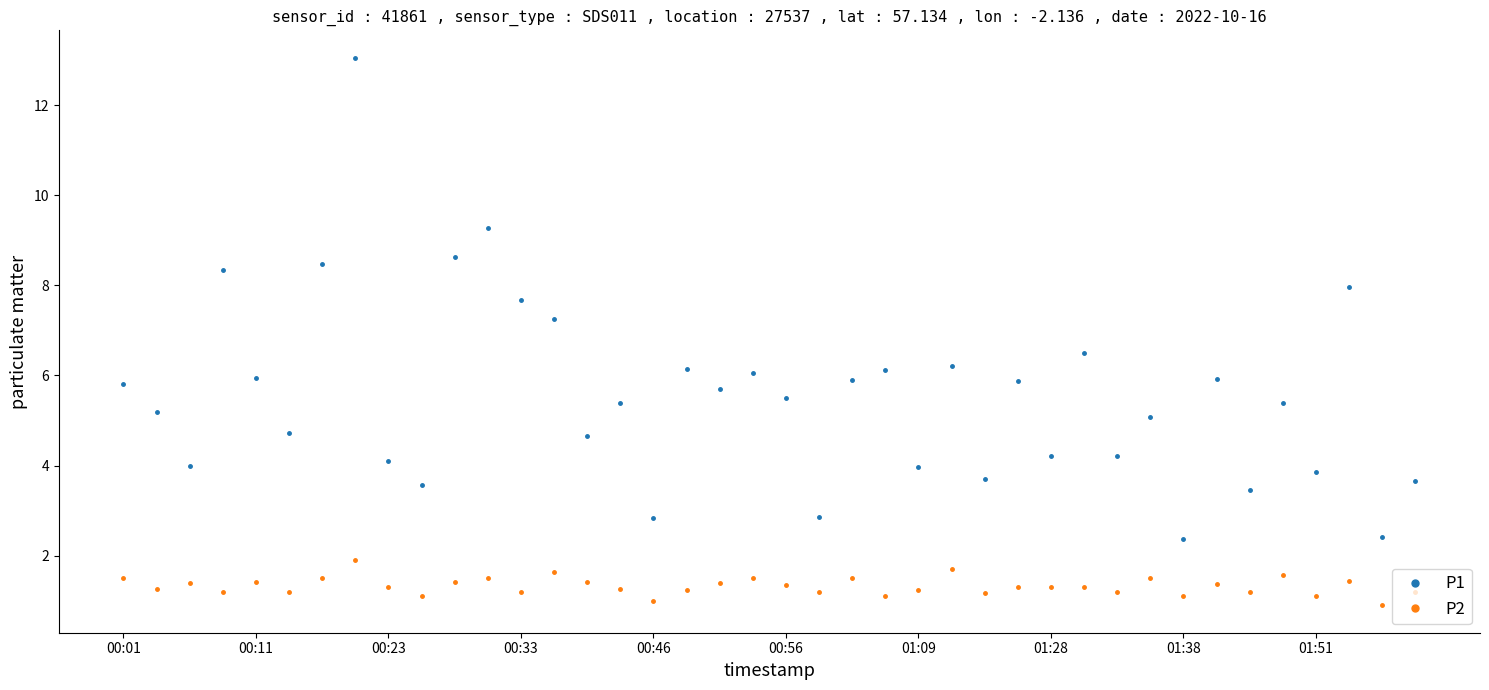

True or false: P2 and P1 intersect in this chart.

False